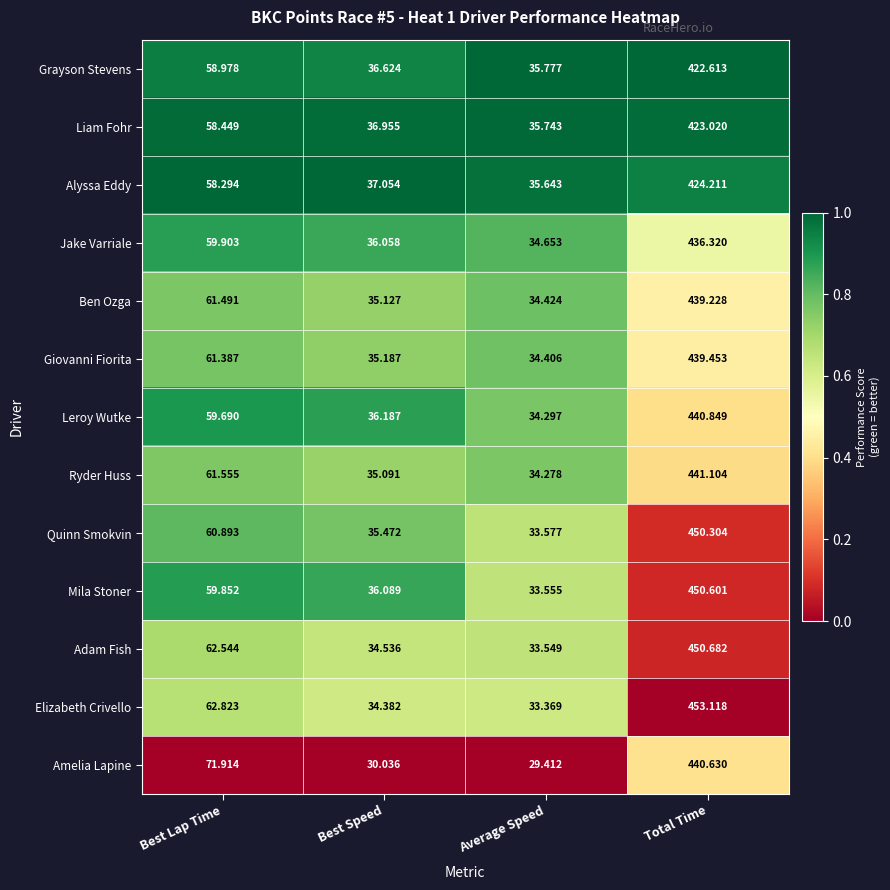

At which category is the sum across all series the highest?

Total Time